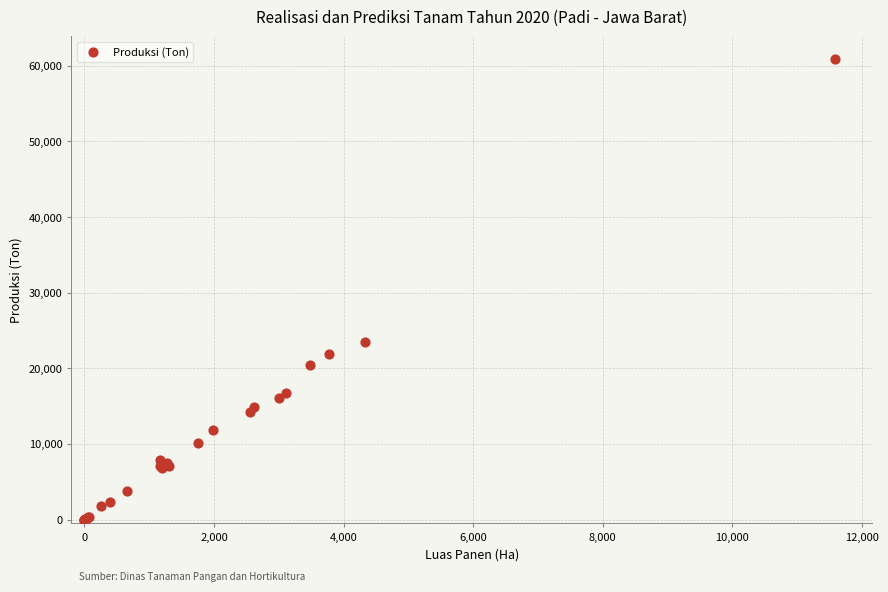

What Y value in the scatter plot is closest to 30417?

23417.0